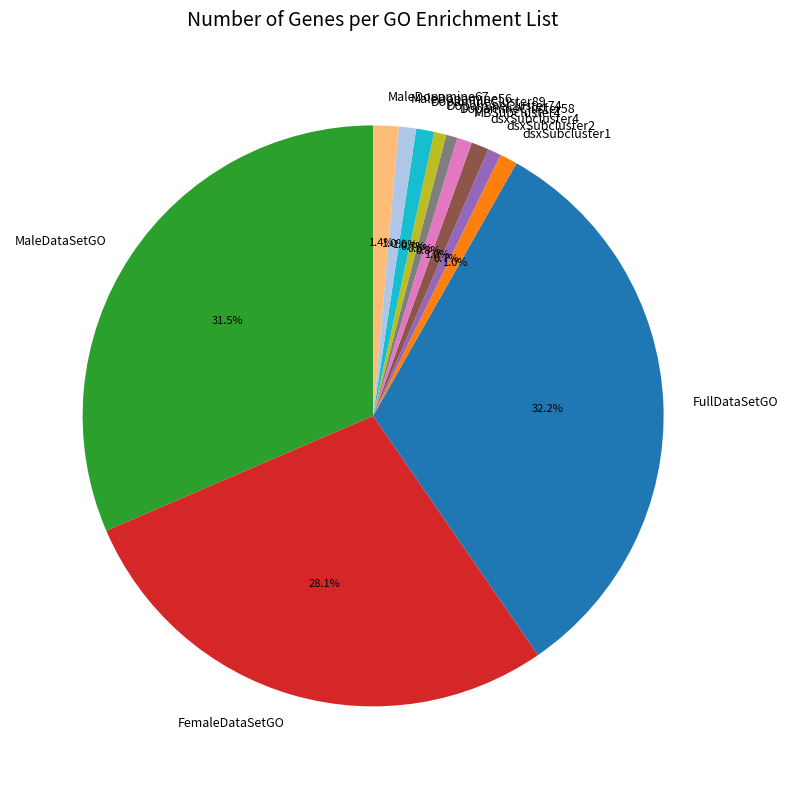

Count the number of slices in the pie.

12